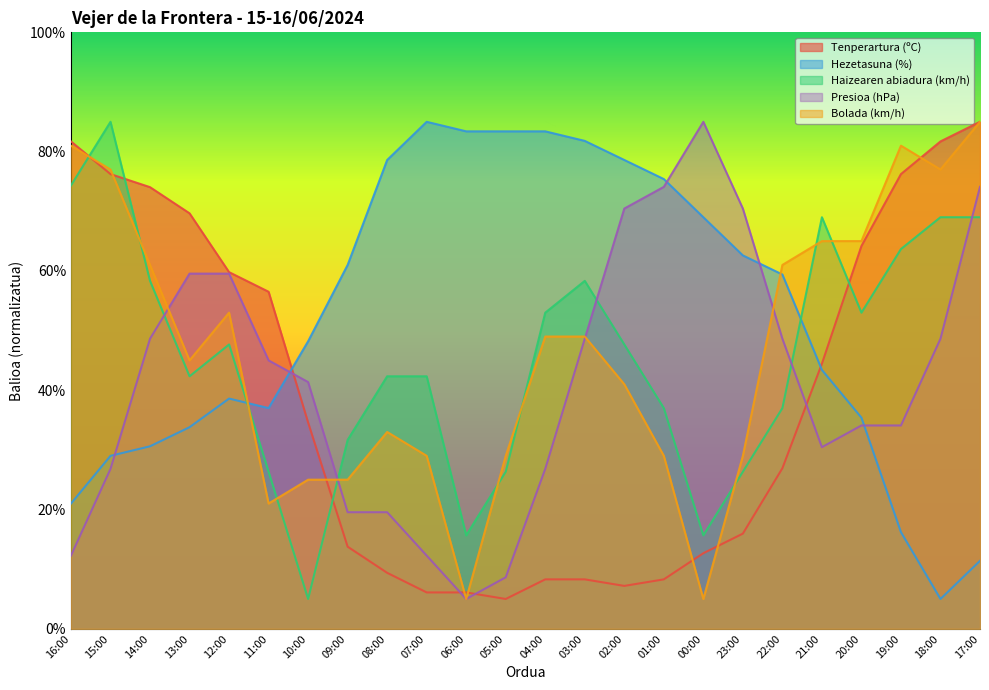

What is the average value of the Hezetasuna (%) series?

52.1